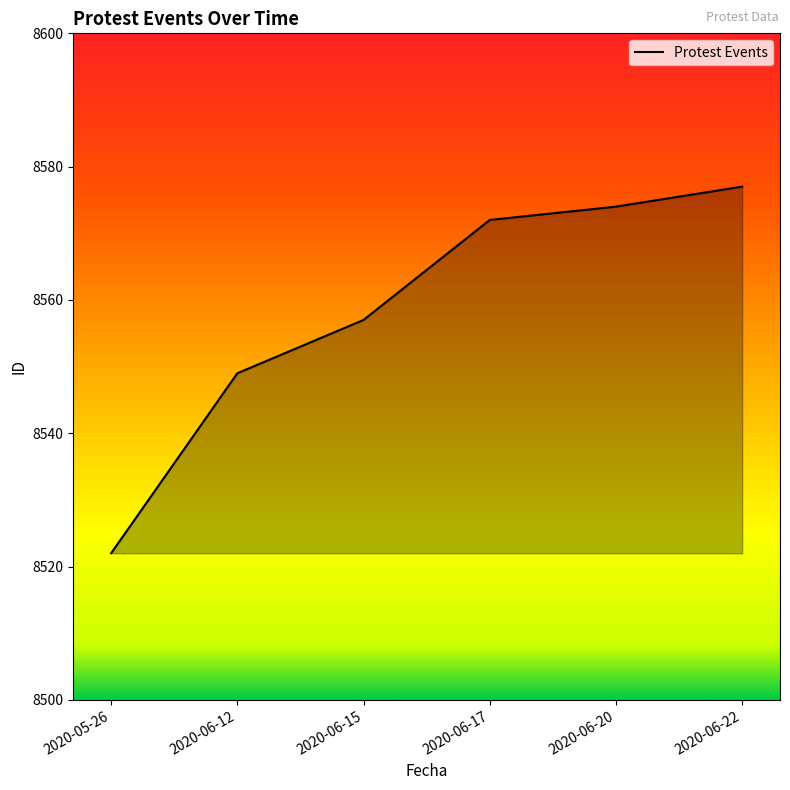

What position from the right is 2020-06-12?

5